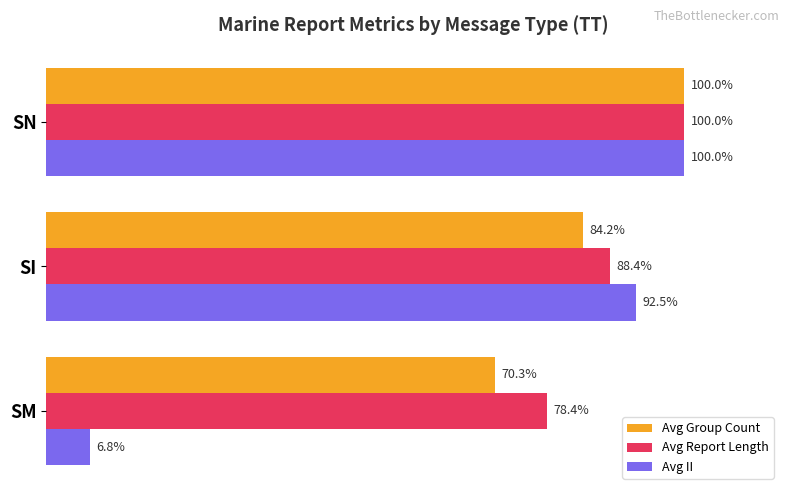

Between SM and SN, which series saw the biggest shift?

Avg II